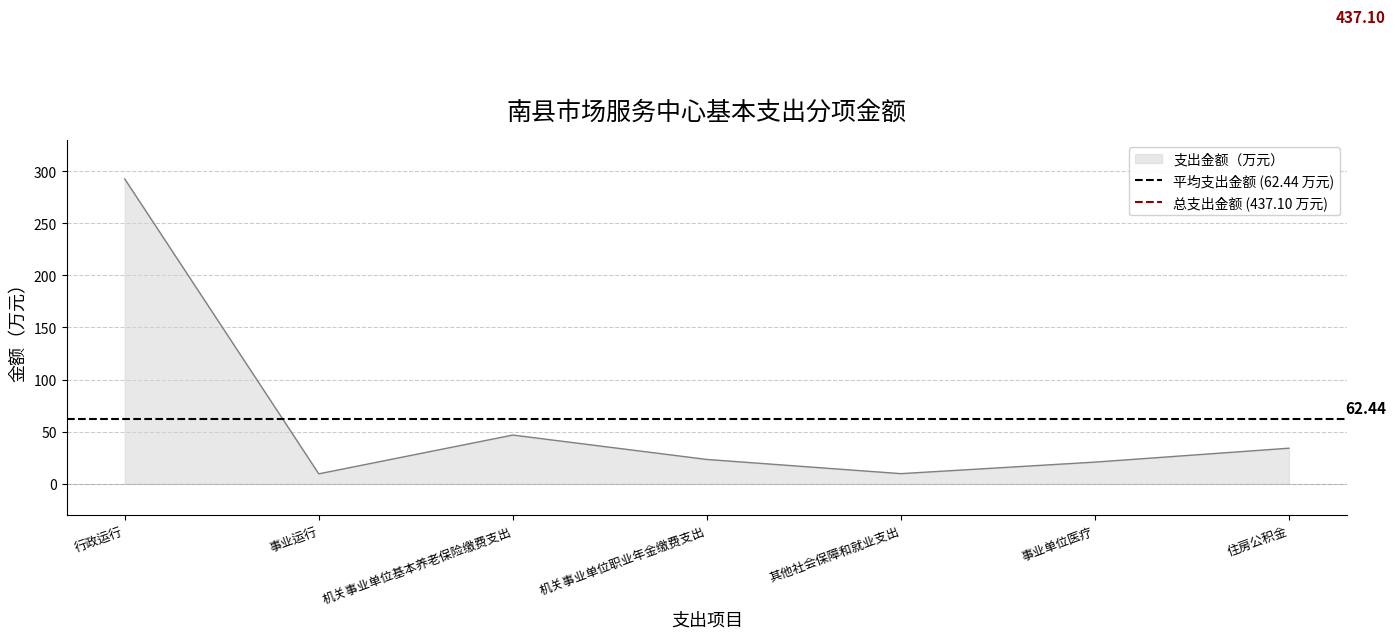

What is the sum of the 平均支出金额 (62.44 万元) values at 事业运行 and 行政运行?

124.9